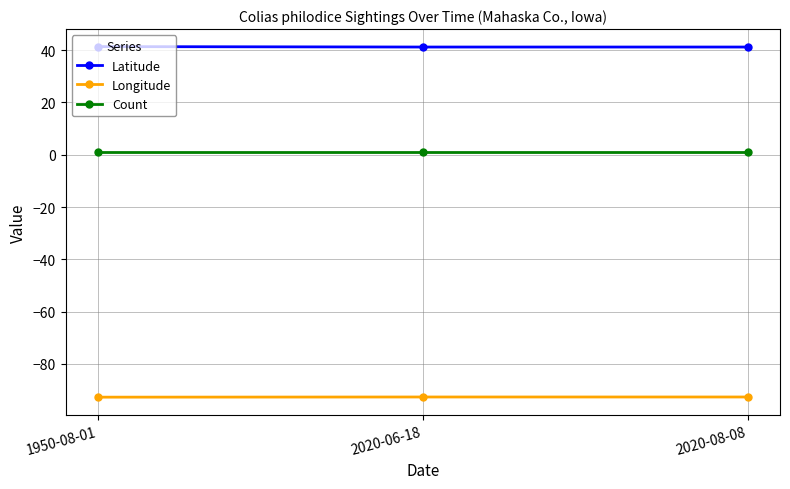

How many lines are shown in the chart?

3